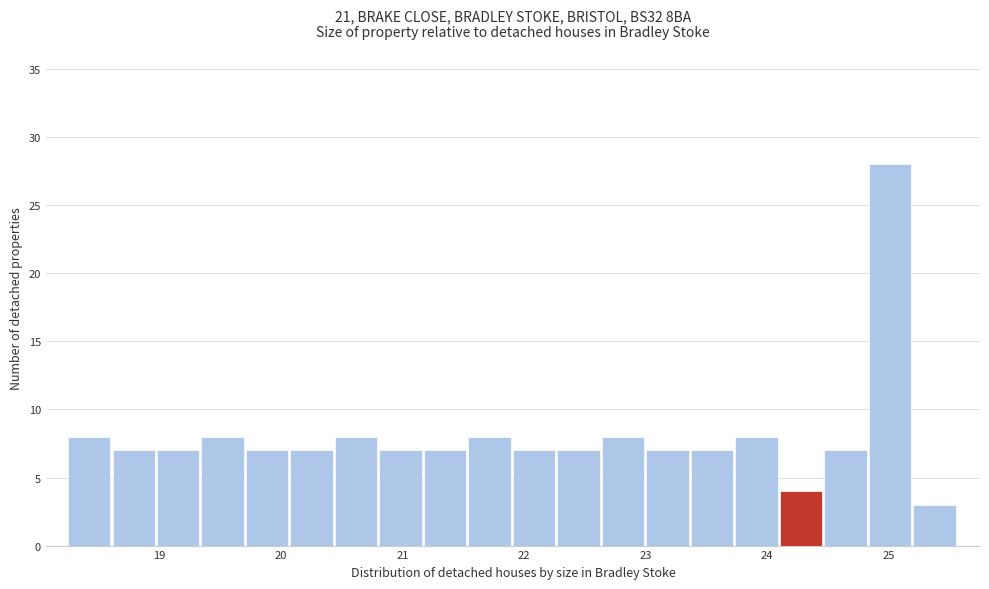

Around what value on the x-axis is the tallest bar? Give the approximate position of its centre, as read against the axis.

25.0